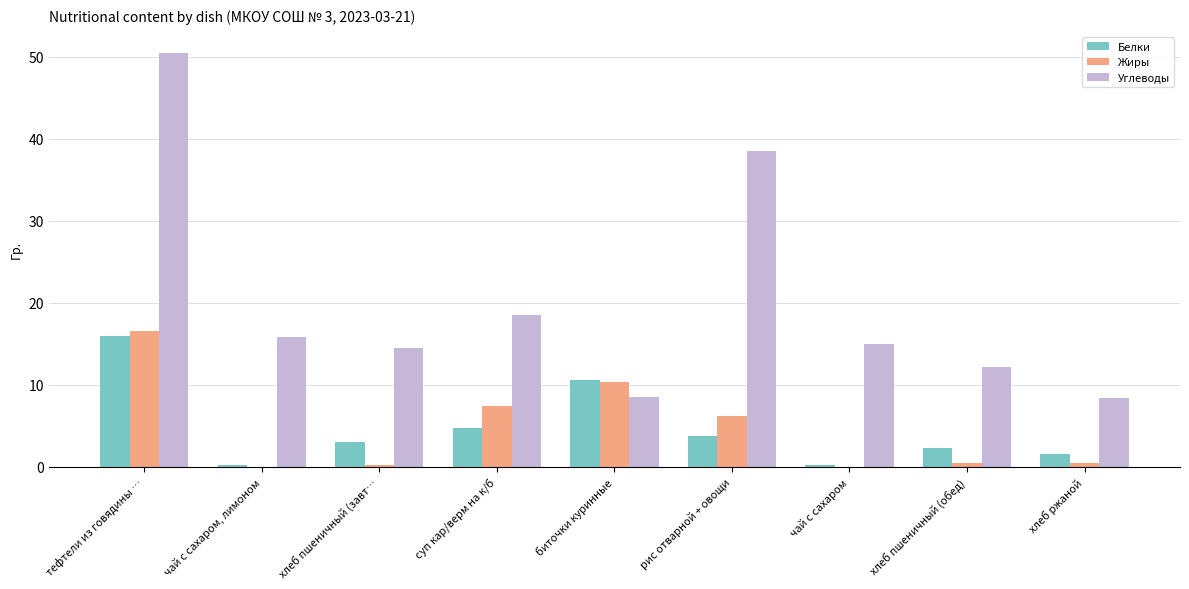

What are all the series names shown in the legend?

Белки, Жиры, Углеводы